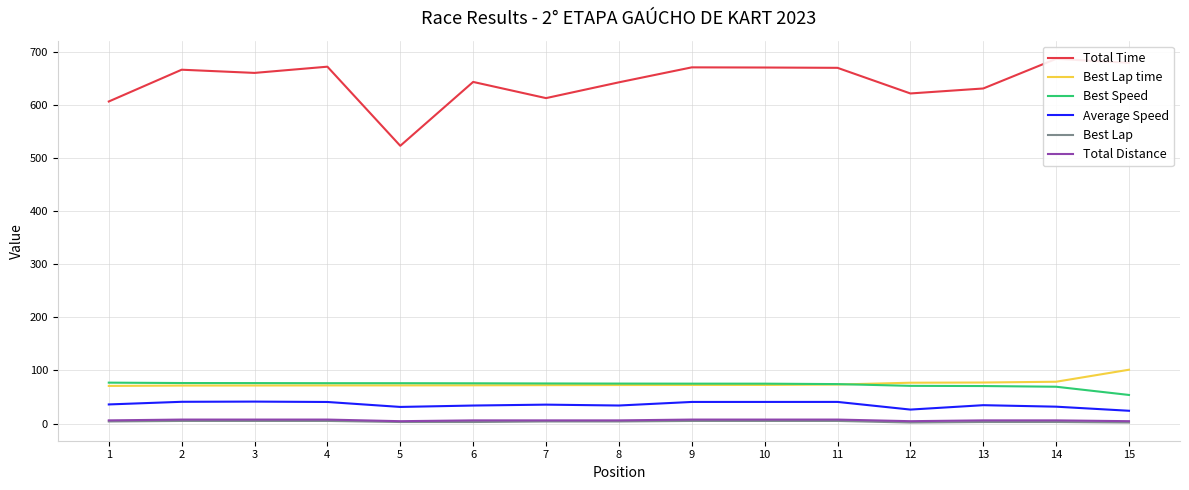

Is this an area chart (filled region under the line)?

No